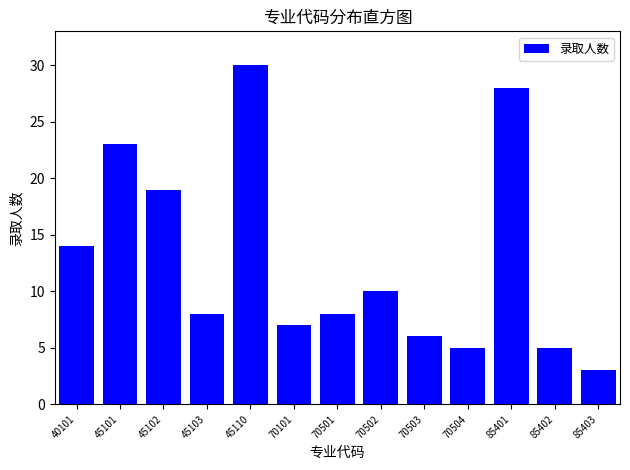

Reading left to right, transcribe all the data shown in this chart.

14	23	19	8	30	7	8	10	6	5	28	5	3